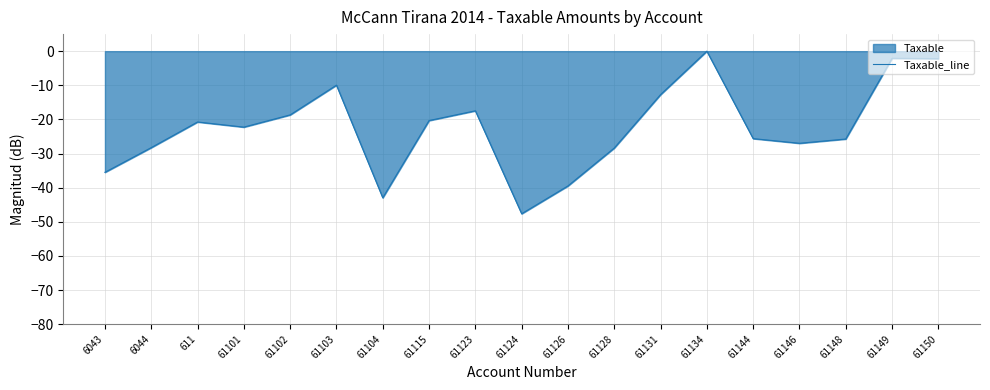

At which category does the data reach its first local valley?

61101